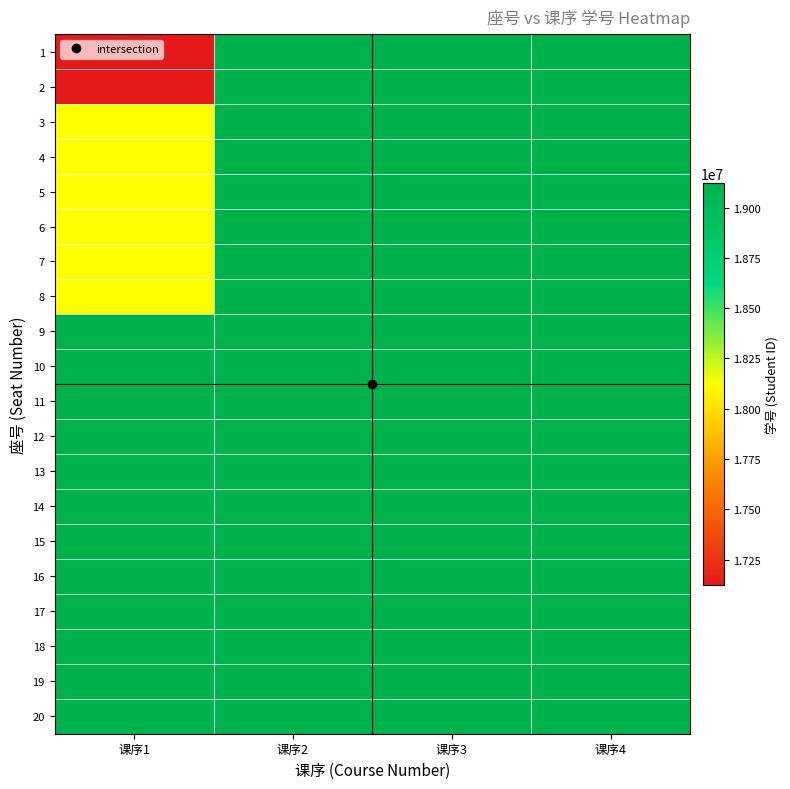

What is the smallest value displayed?

17125341